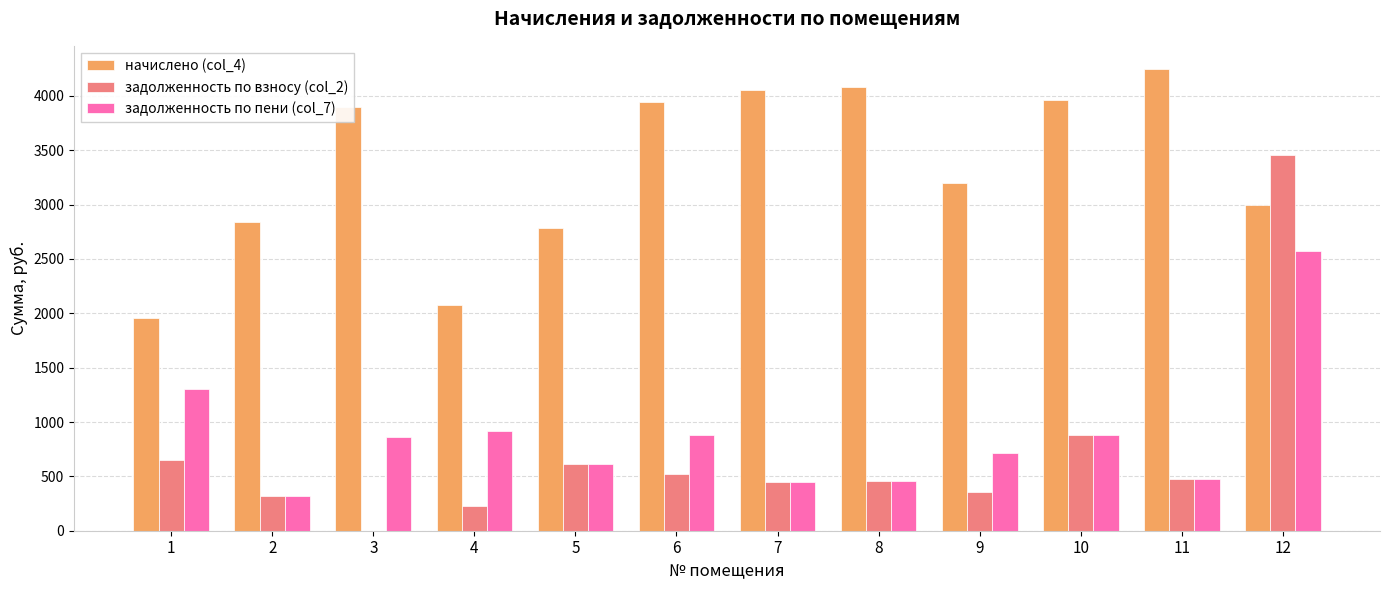

Is the value of задолженность по пени (col_7) at 2 greater than the value of начислено (col_4) at 7?

No